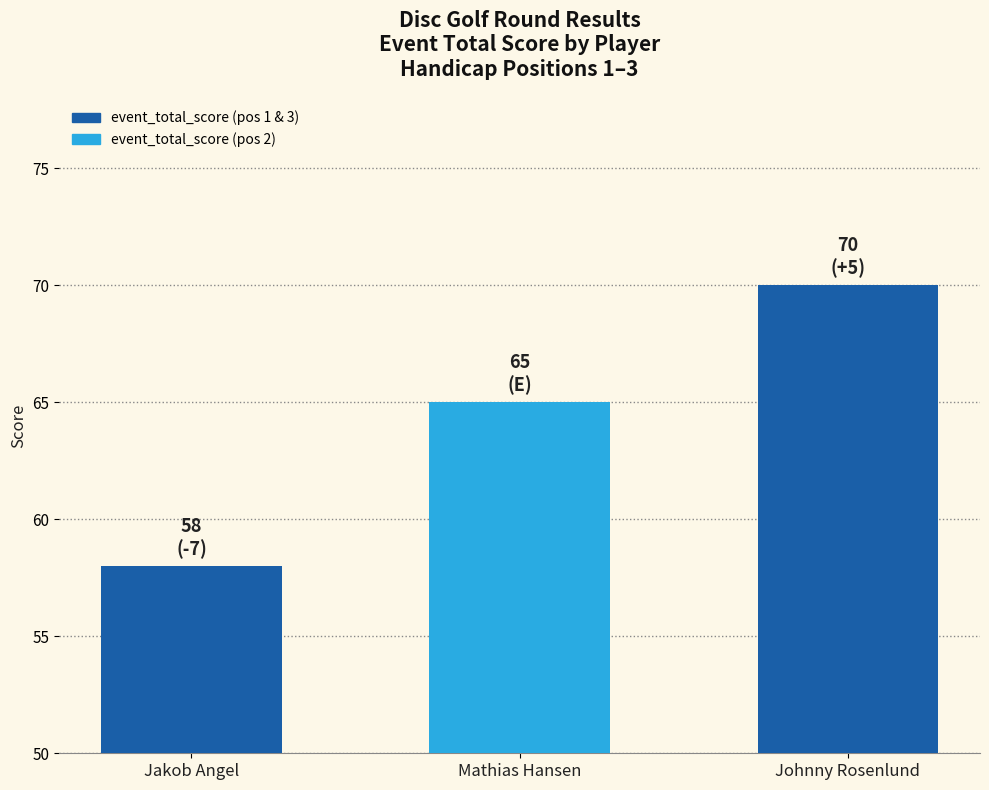

What is the smallest value displayed?

58